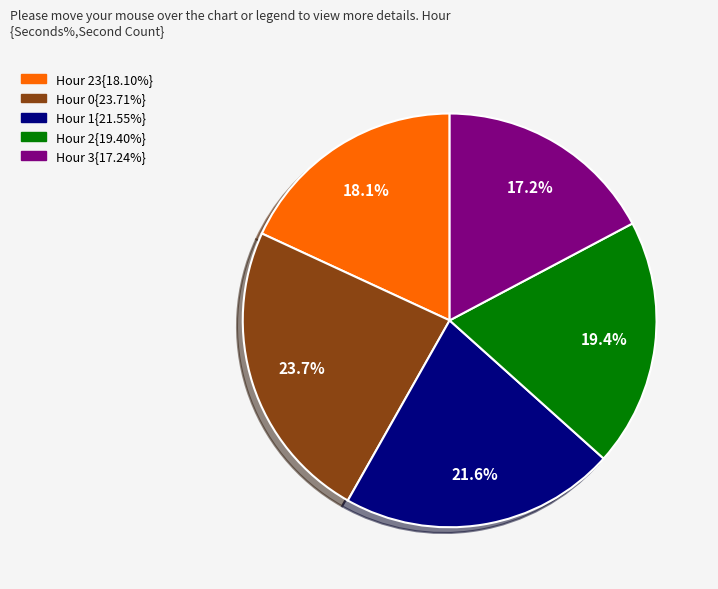

Is there a majority slice in this chart?

No